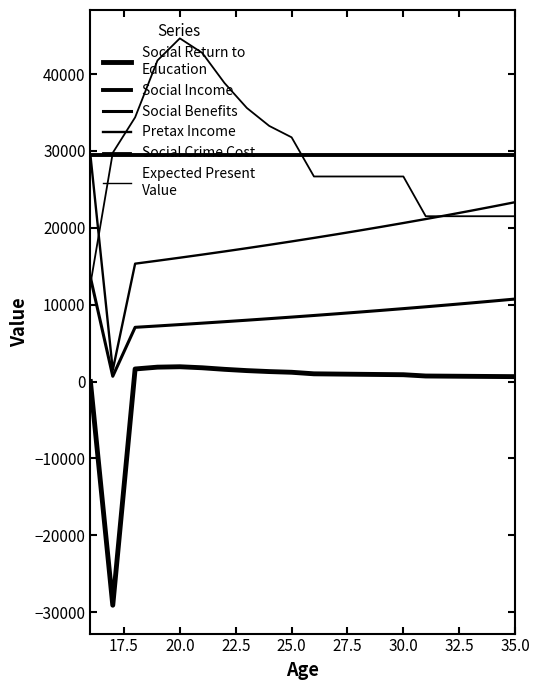

What is the value of the Social Benefits point at the 10th from the left?

8386.8